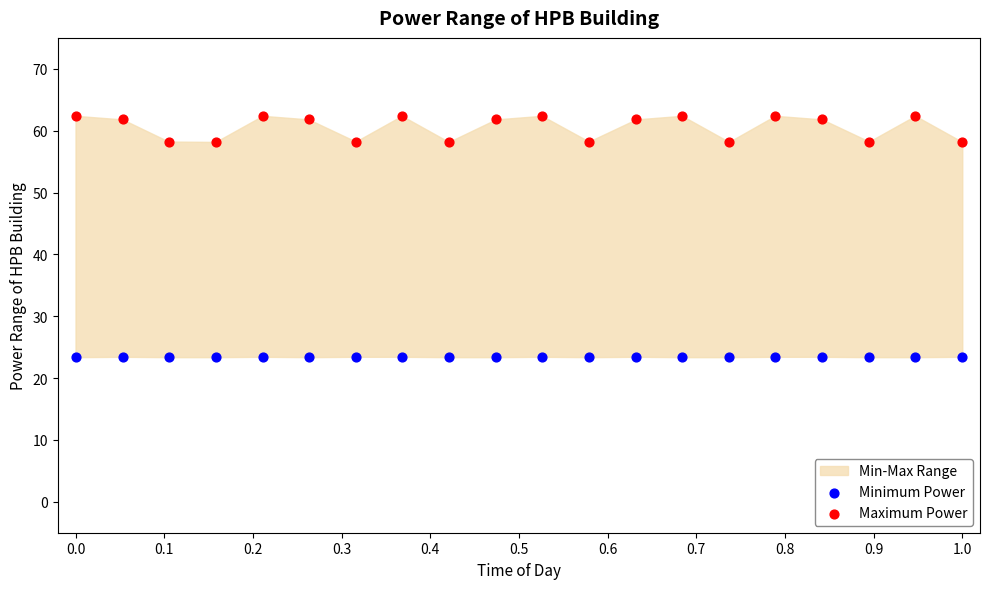

Which series contains the lowest Y value?

Minimum Power